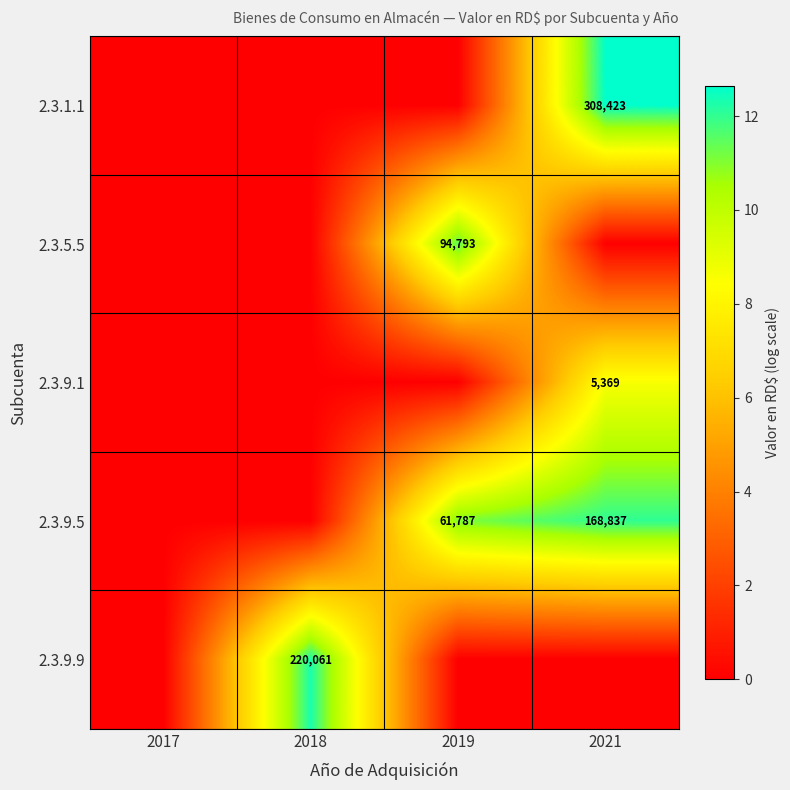

Between 2017 and 2018, which series saw the biggest shift?

2.3.9.9